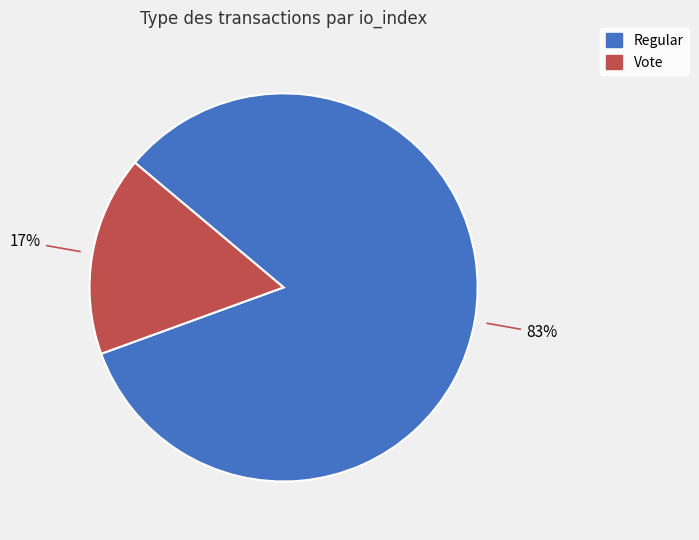

Between Regular and Vote, which is larger?

Regular